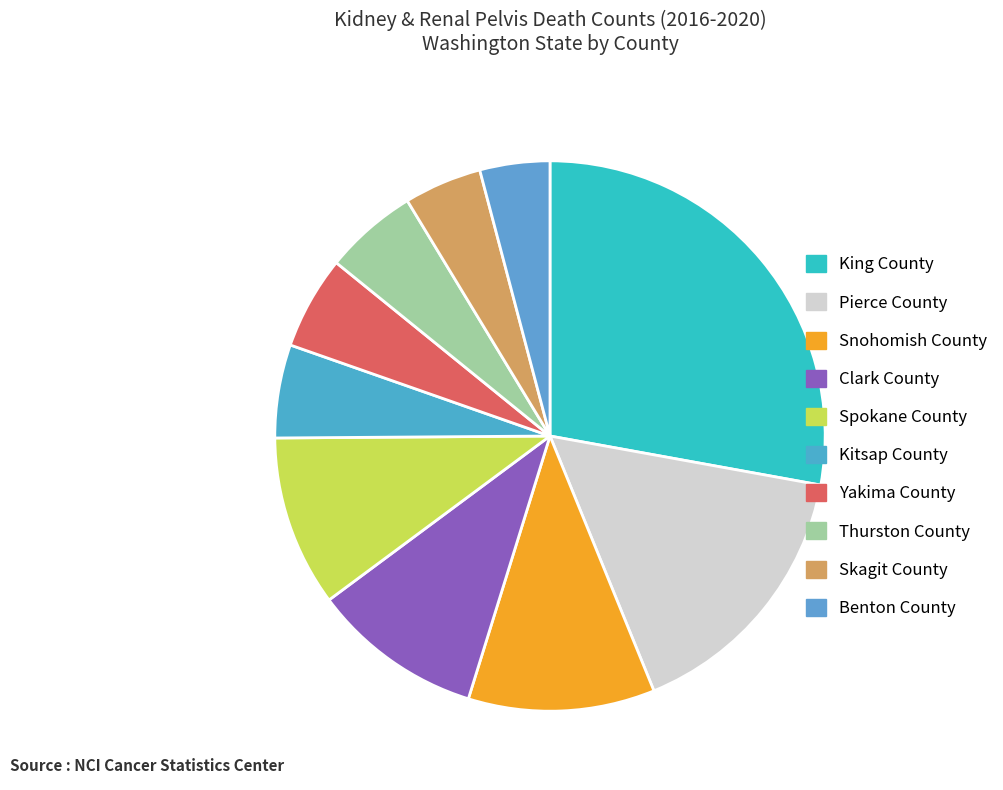

How many segments does this pie chart have?

10